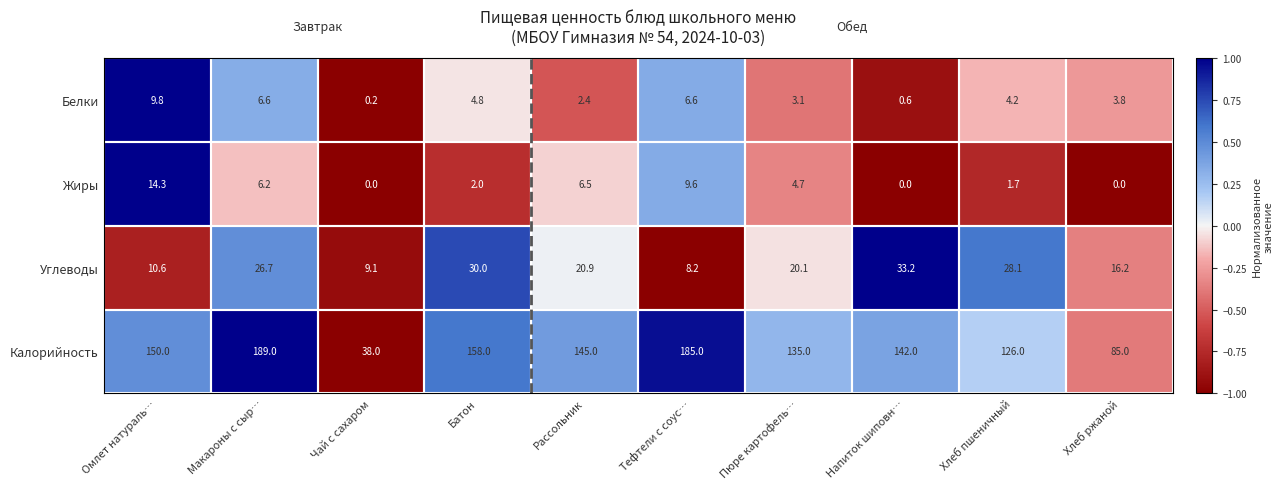

What is the difference between the maximum and second lowest values in the Жиры series?

14.3